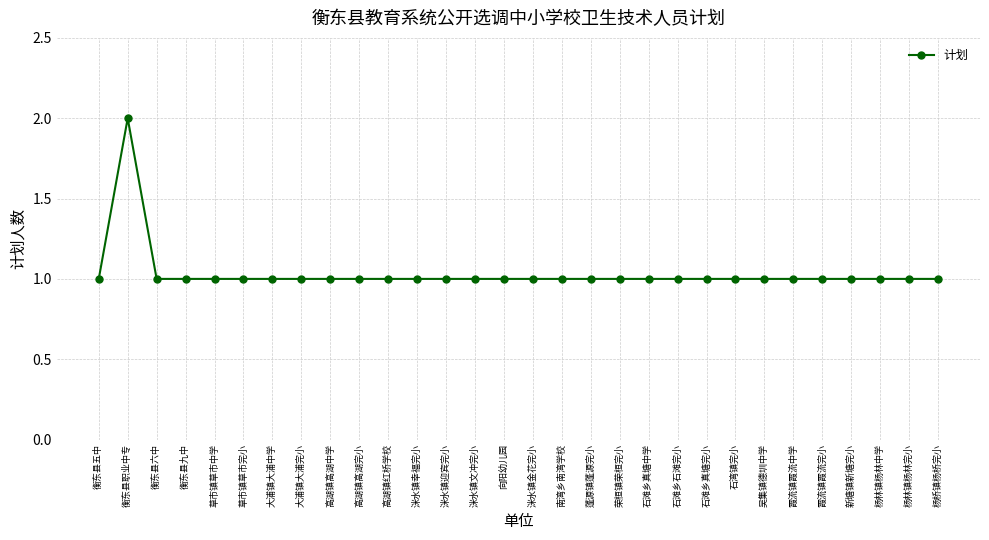

What is the value of the 8th point from the left?

1